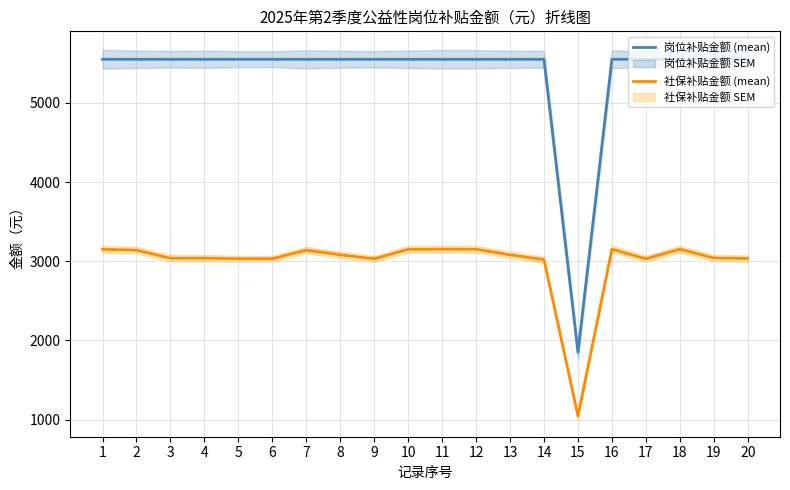

Reading left to right, transcribe all the data shown in this chart.

岗位补贴金额 (mean): 5550.0	5550.0	5550.0	5550.0	5550.0	5550.0	5550.0	5550.0	5550.0	5550.0	5550.0	5550.0	5550.0	5550.0	1850.0	5550.0	5550.0	5550.0	5550.0	5550.0
社保补贴金额 (mean): 3150.4	3140.1	3037.4	3037.4	3031.4	3031.4	3140.1	3080.6	3030.4	3150.4	3152.0	3152.0	3080.1	3020.1	1046.7	3152.0	3030.4	3152.0	3040.6	3034.5